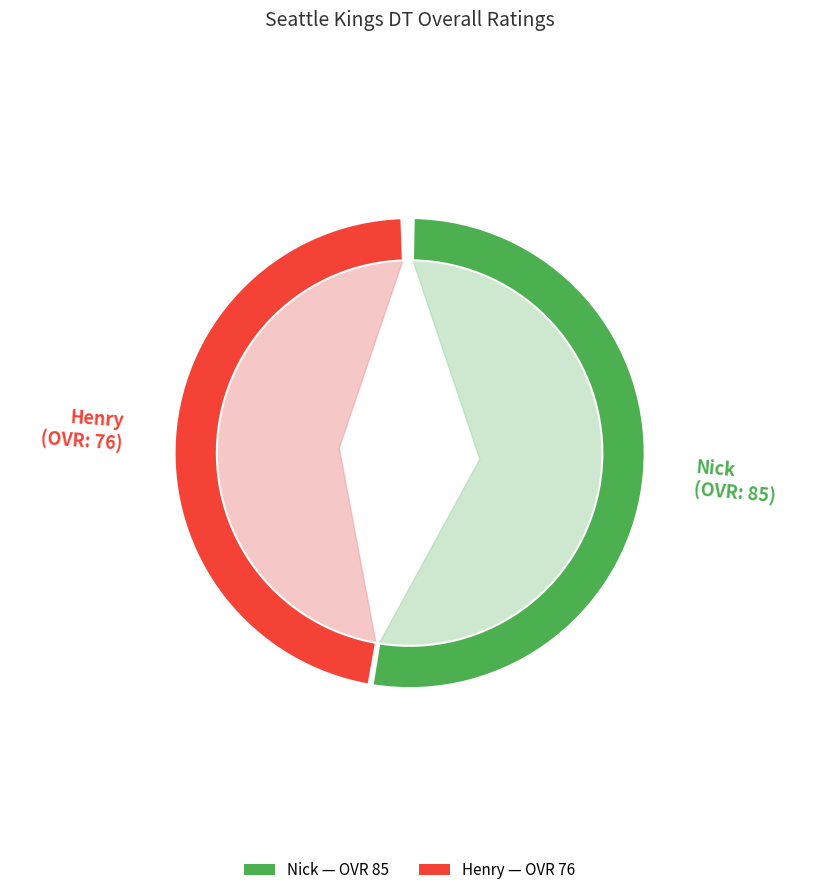

Combined, do Henry and Nick account for over 50%?

Yes